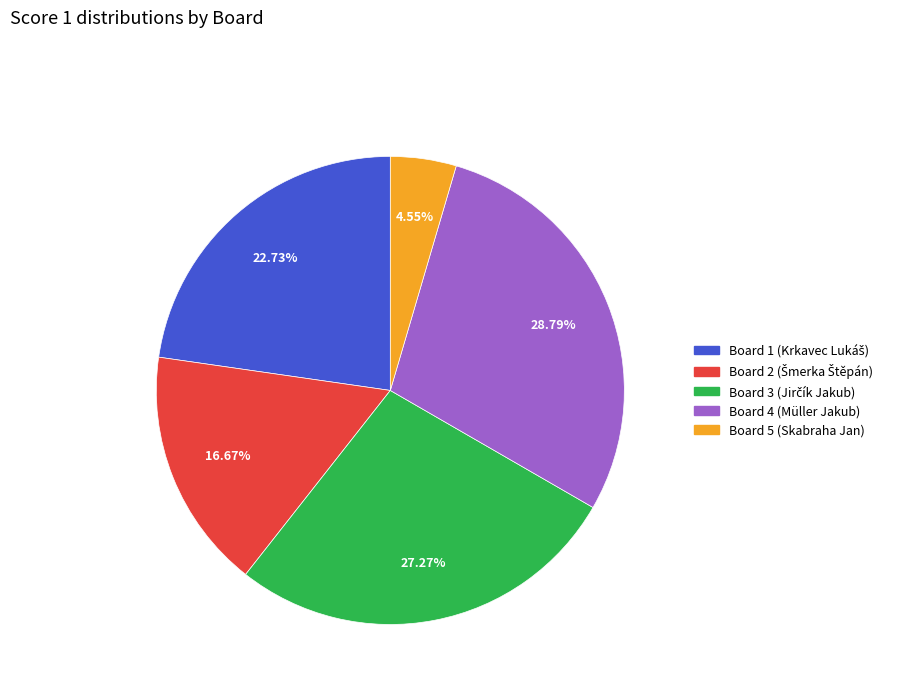

Does any single category account for the majority?

No